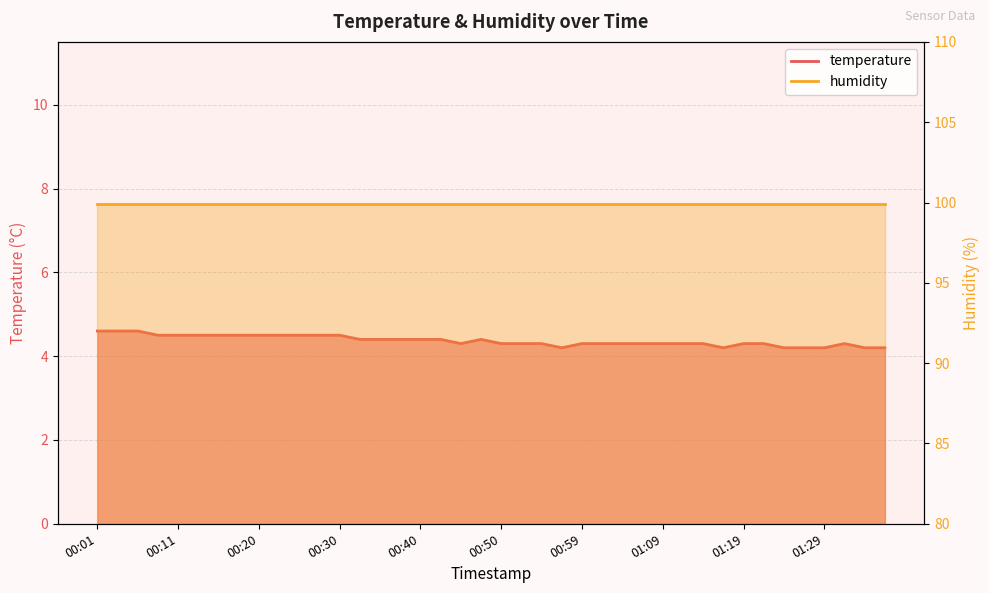

True or false: the data has more than 1 interior local peaks.

True